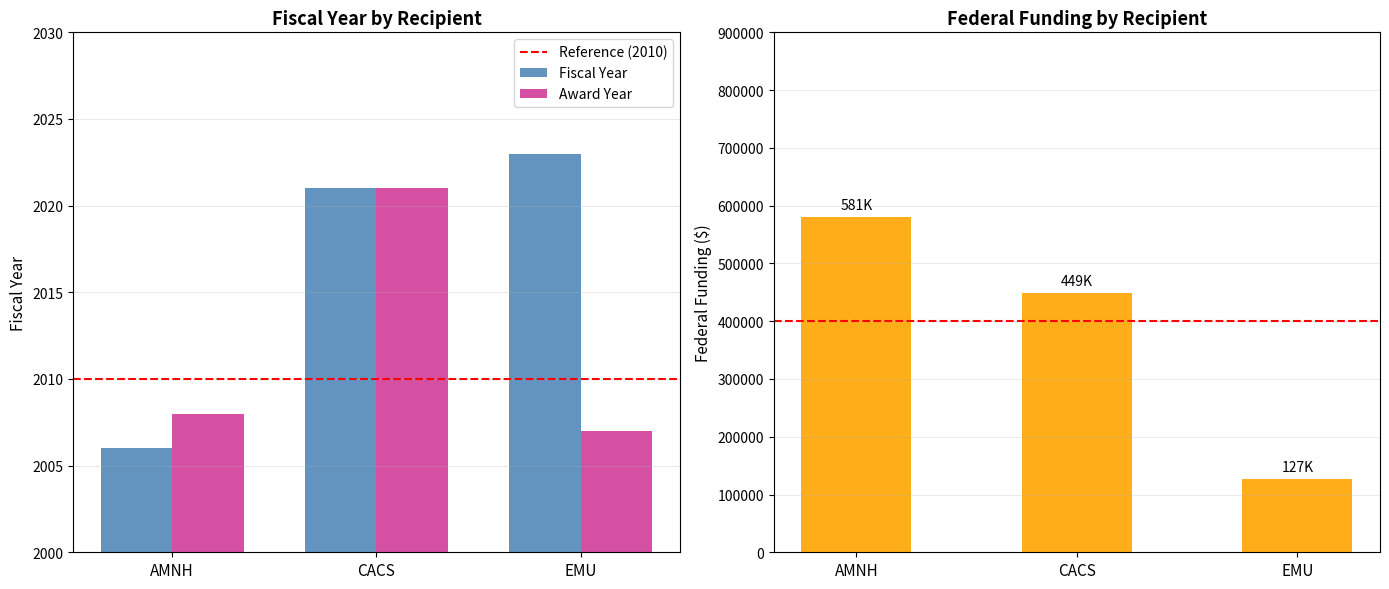

What is the sum of the Award Year values at EMU and AMNH?

4015